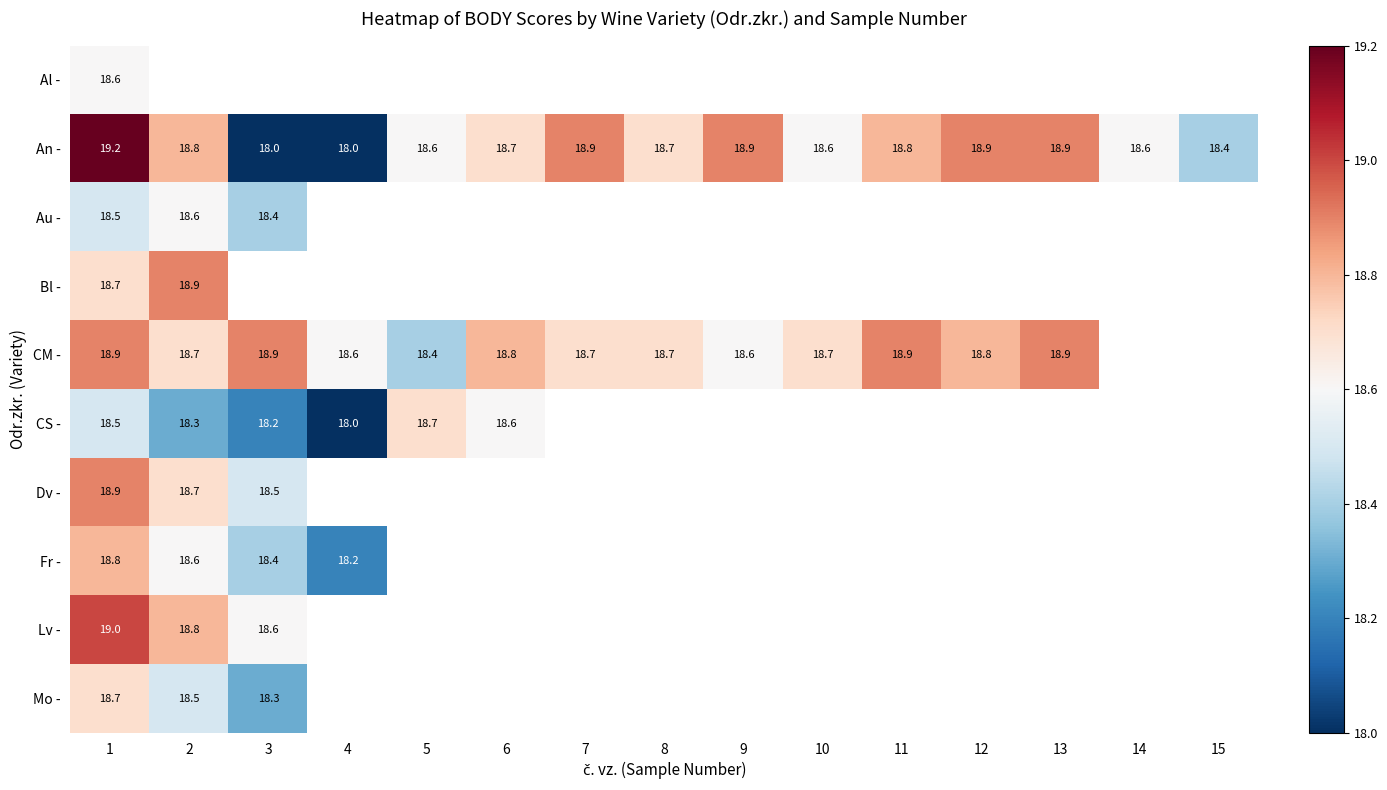

How many values in the An - series exceed 18?

13